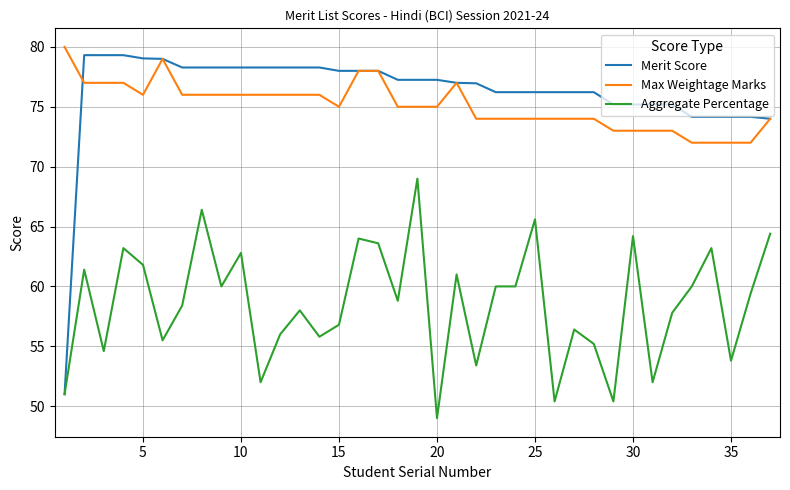

What is the highest value of the Aggregate Percentage series?

69.0